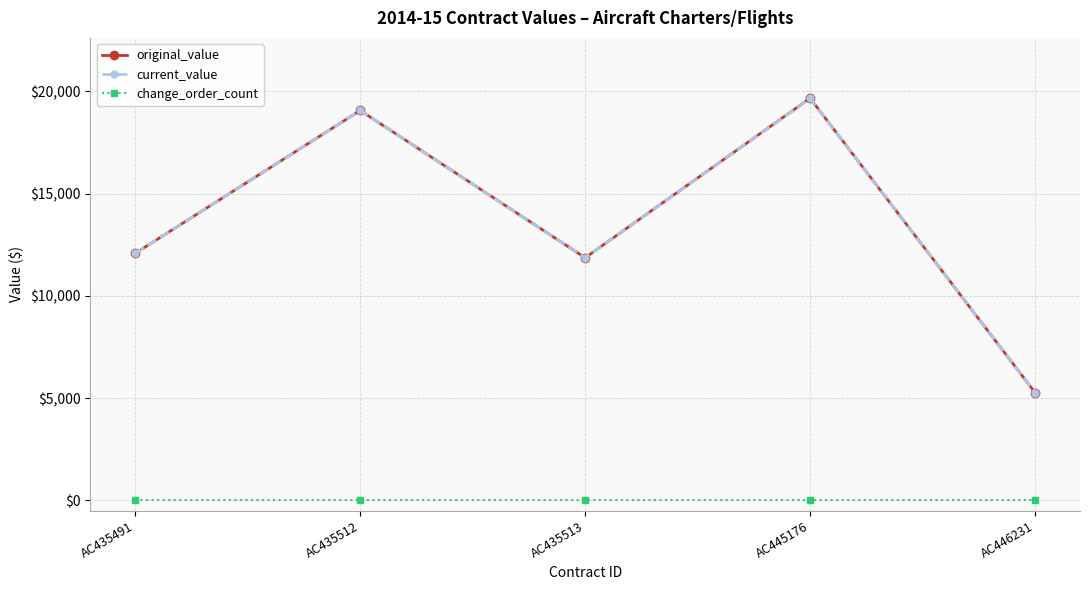

List the series in order of their peak value, lowest first.

change_order_count, original_value, current_value